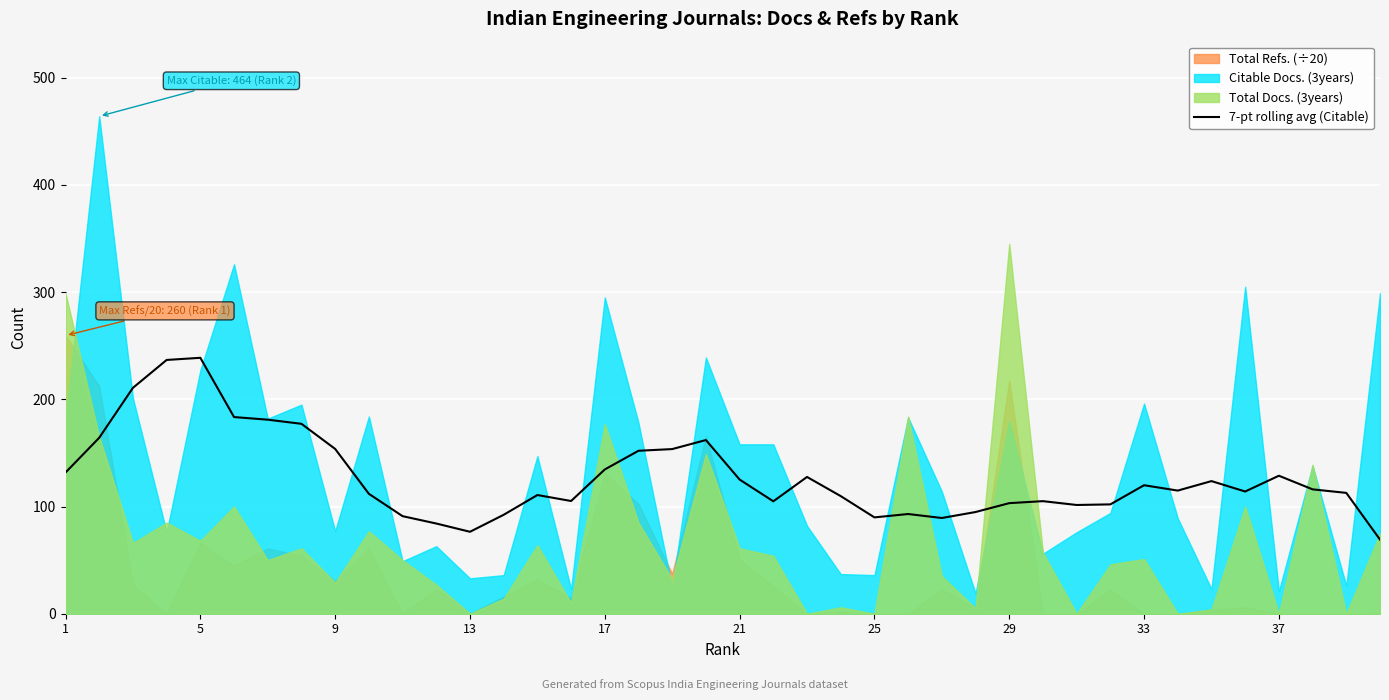

The 7-pt rolling avg (Citable) series shows 47.8 at 21. True or false?

False